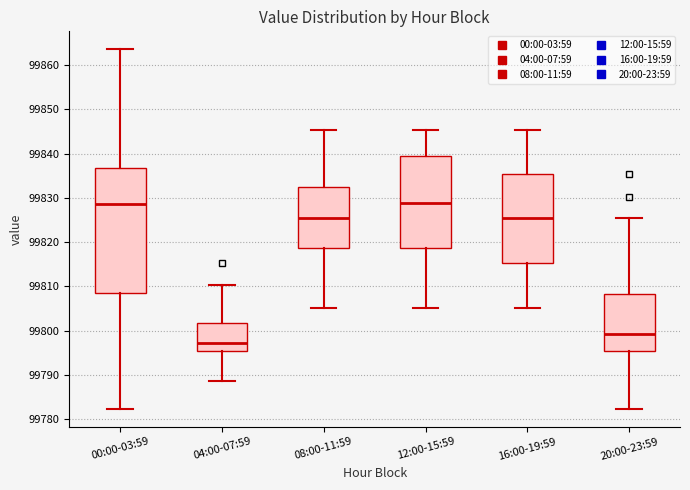

Where does the upper whisker of the box for 20:00-23:59 end on the y-axis? The values are not printed on the chart, so give them approximately, as read against the axis.

99826